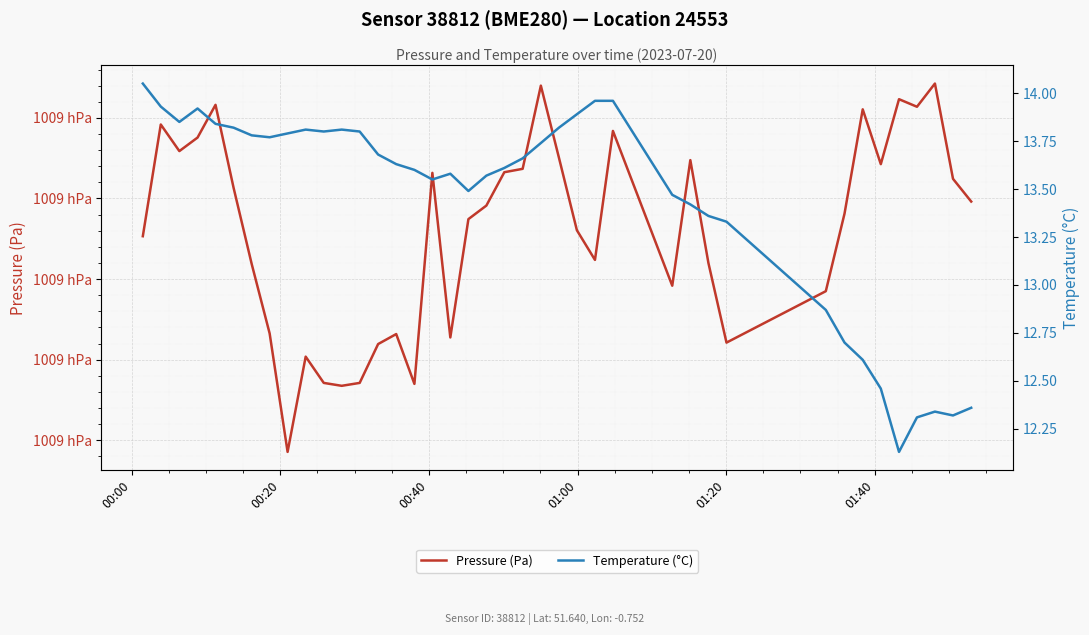

Rank the series by their maximum value, from highest to lowest.

Pressure (Pa), Temperature (°C)